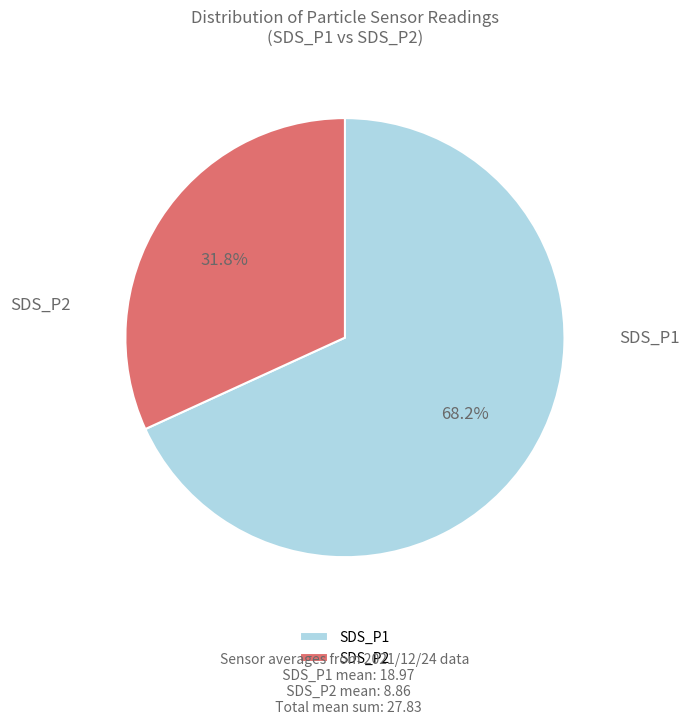

Count the number of slices in the pie.

2